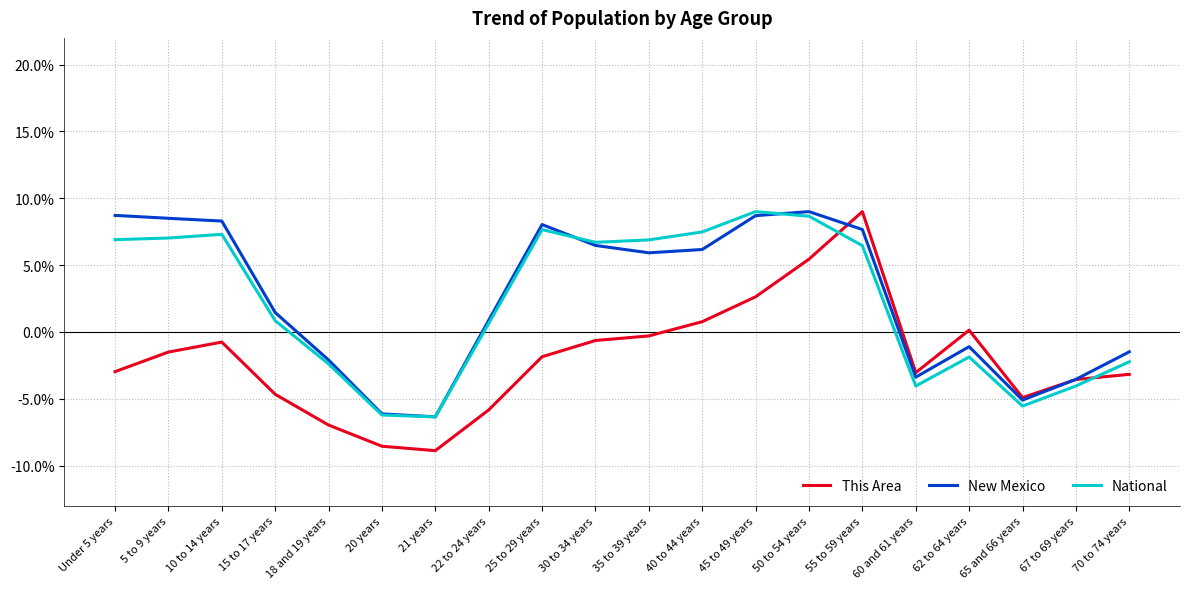

Is the value of National at 60 and 61 years greater than the value of This Area at 50 to 54 years?

No